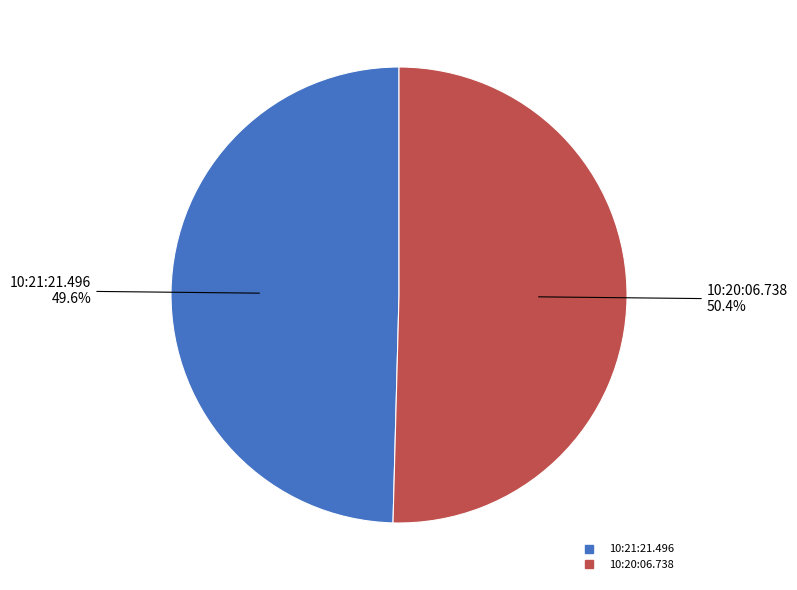

To the nearest percent, what portion does 10:21:21.496 represent?

50%